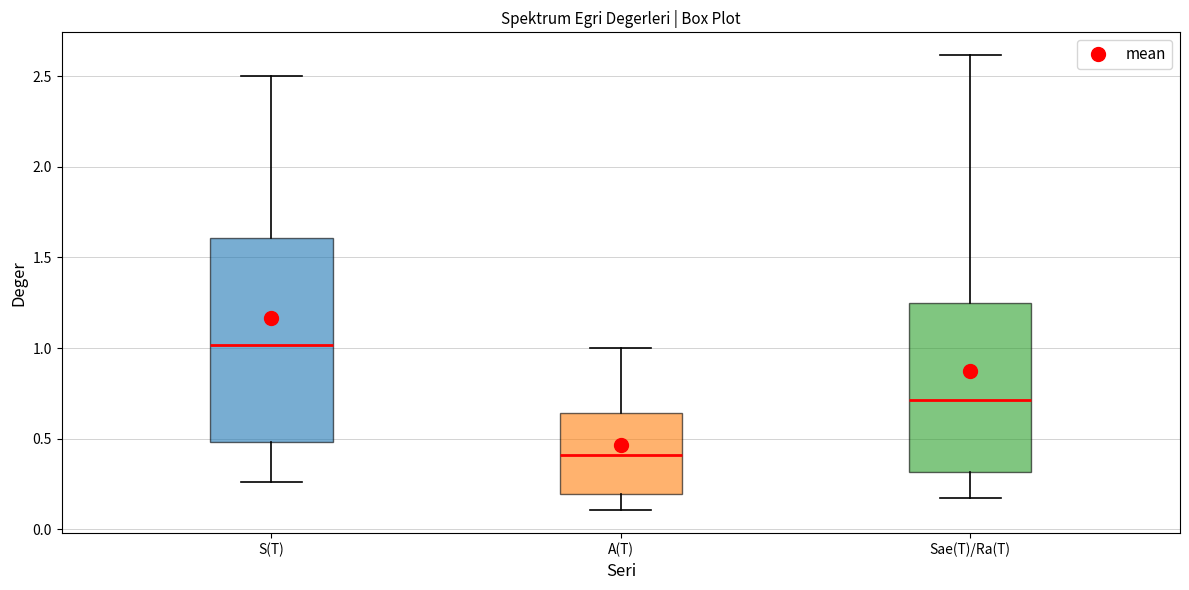

Reading left to right, transcribe this box plot: for each box, give where its median line is, the range the box spans, and where its two whiskers end, as read against the y-axis. The values are not printed on the chart, so give them approximately, as read against the axis.

S(T): median 1.00, box 0.50 to 1.60, whiskers 0.25 to 2.50
A(T): median 0.40, box 0.20 to 0.65, whiskers 0.10 to 1.00
Sae(T)/Ra(T): median 0.70, box 0.30 to 1.25, whiskers 0.15 to 2.60